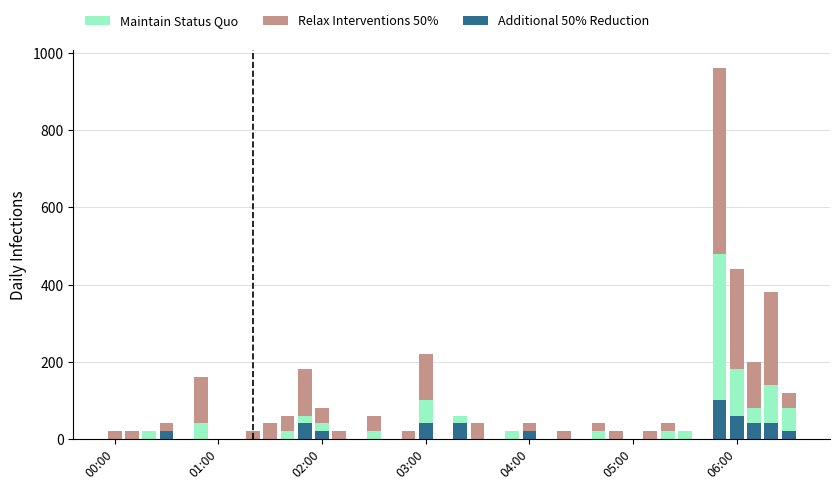

What is the difference between the highest and lowest values at 02:00?

20